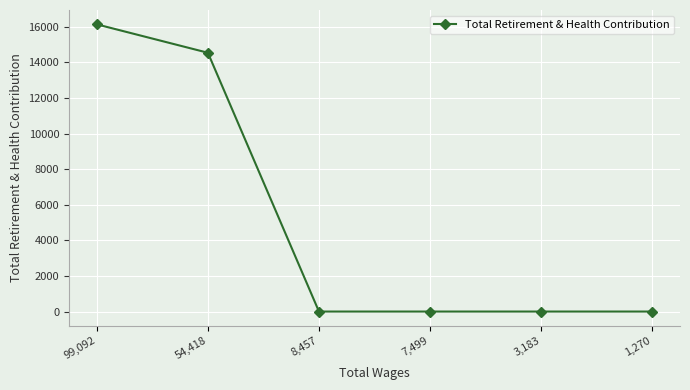

Which label corresponds to the largest value in the chart?

99,092